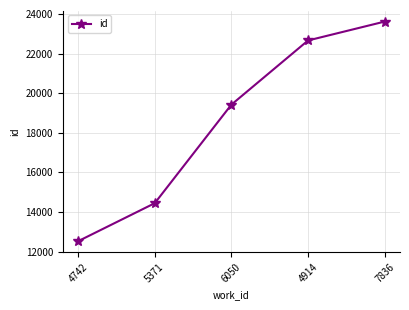

What is the minimum value shown in the chart?

12527